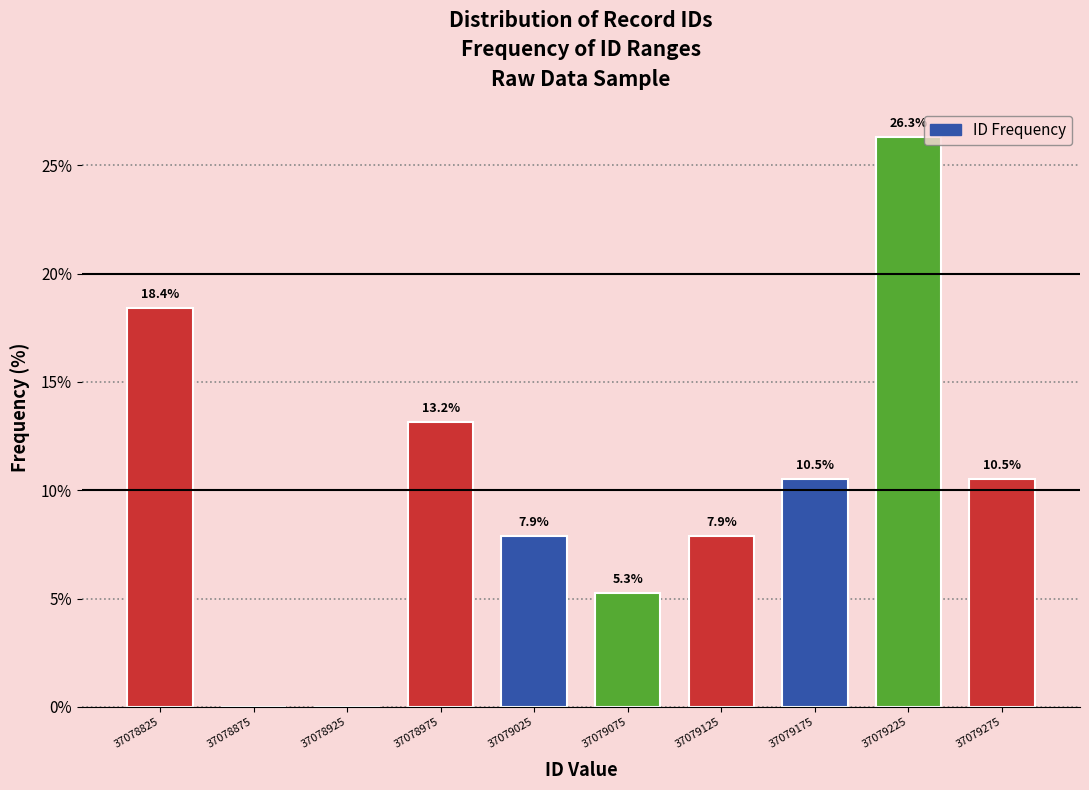

Over which range of the x-axis is the bar tallest?

37079200 to 37079250